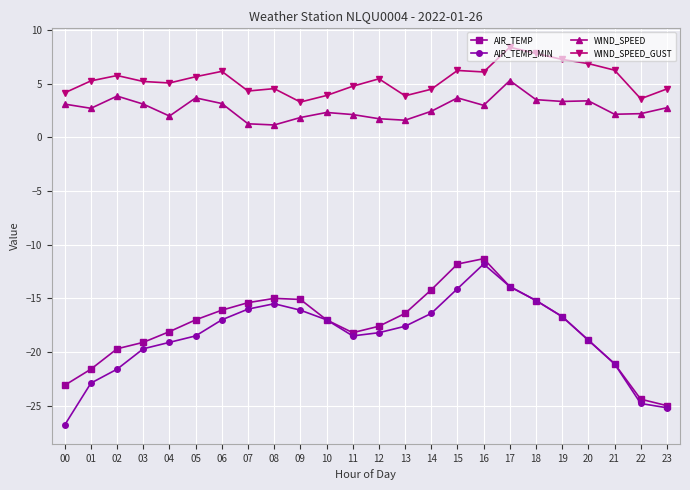

Is the value of WIND_SPEED at 06 greater than the value of AIR_TEMP_MIN at 23?

Yes